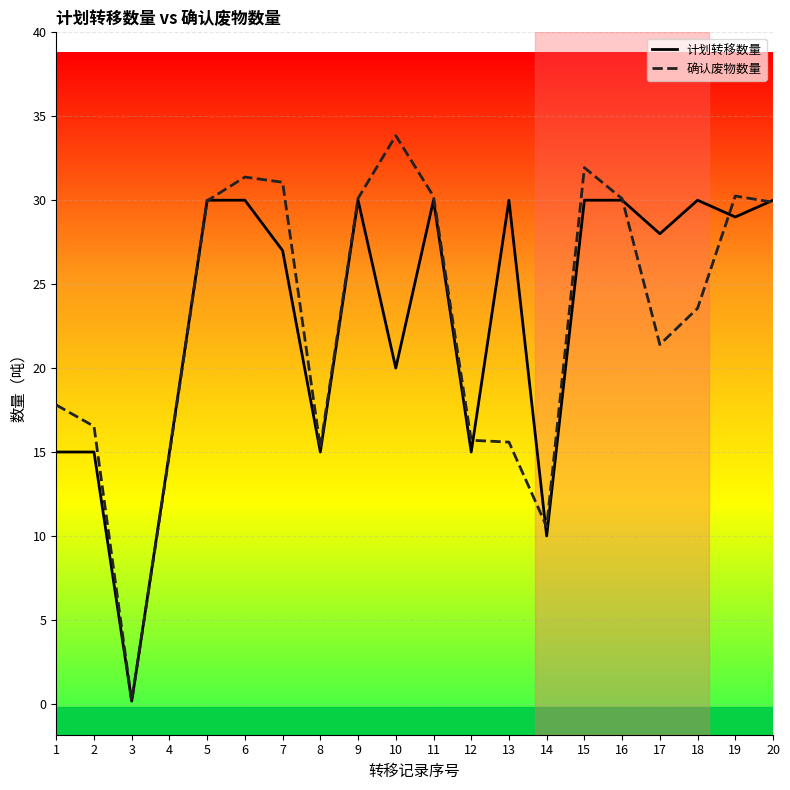

What is the sum of the 确认废物数量 values at 20 and 10?

63.7